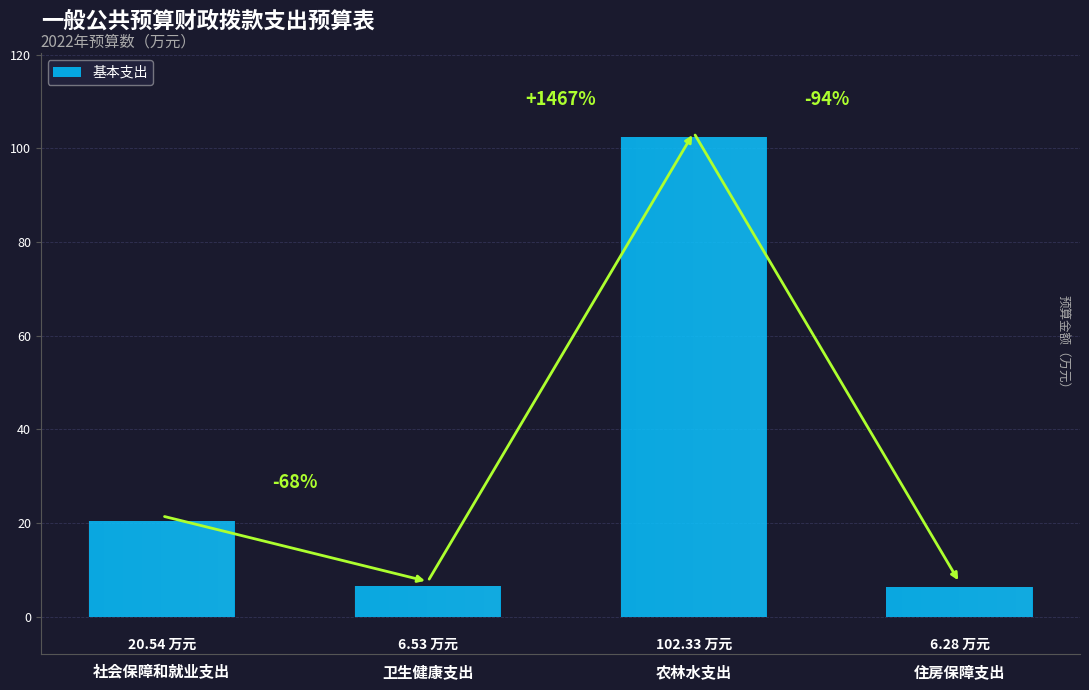

What is the ratio of the value at 社会保障和就业支出 to the value at 农林水支出?

0.2